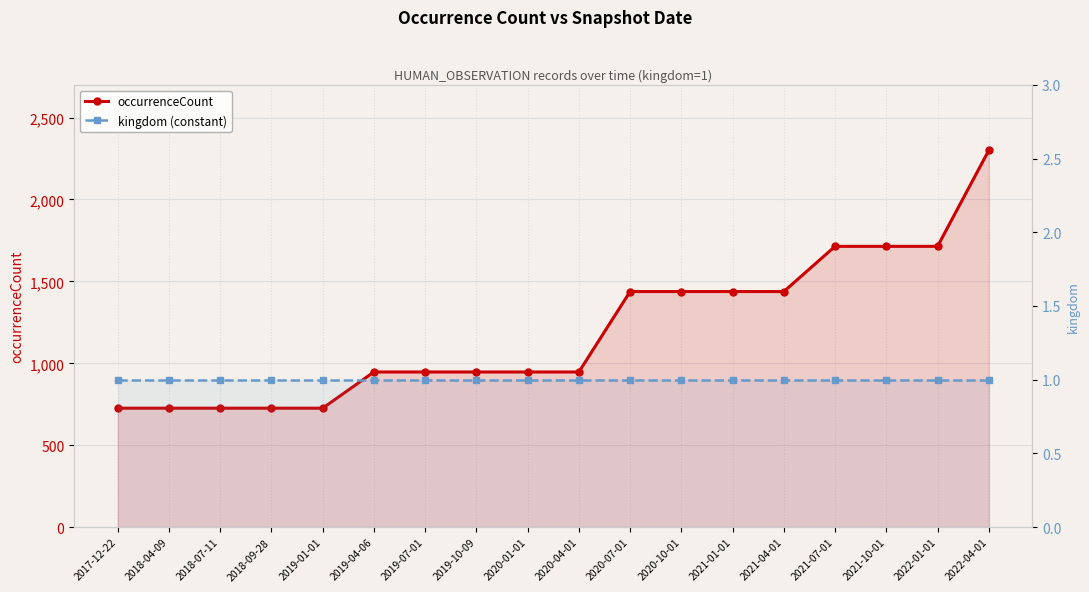

Rank the categories by kingdom (constant) value from lowest to highest.

2017-12-22, 2018-04-09, 2018-07-11, 2018-09-28, 2019-01-01, 2019-04-06, 2019-07-01, 2019-10-09, 2020-01-01, 2020-04-01, 2020-07-01, 2020-10-01, 2021-01-01, 2021-04-01, 2021-07-01, 2021-10-01, 2022-01-01, 2022-04-01